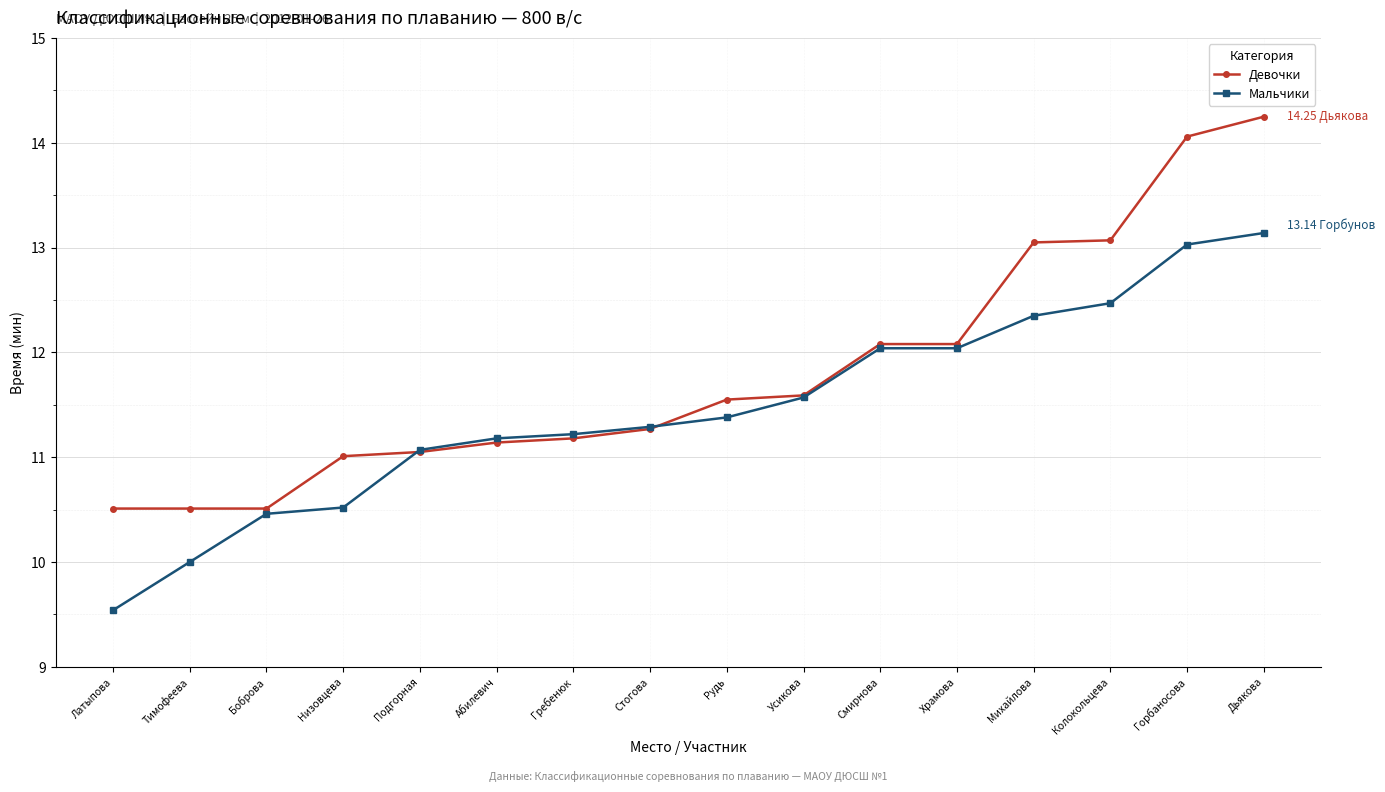

What is the highest value of the Мальчики series?

13.1